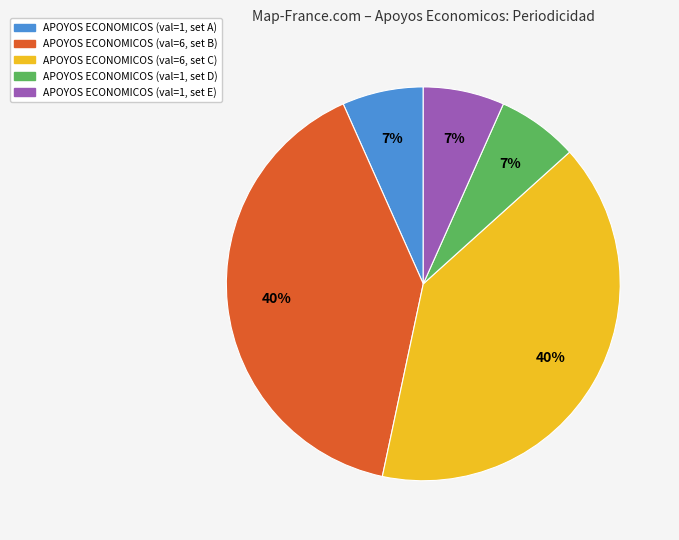

Is there a majority slice in this chart?

No